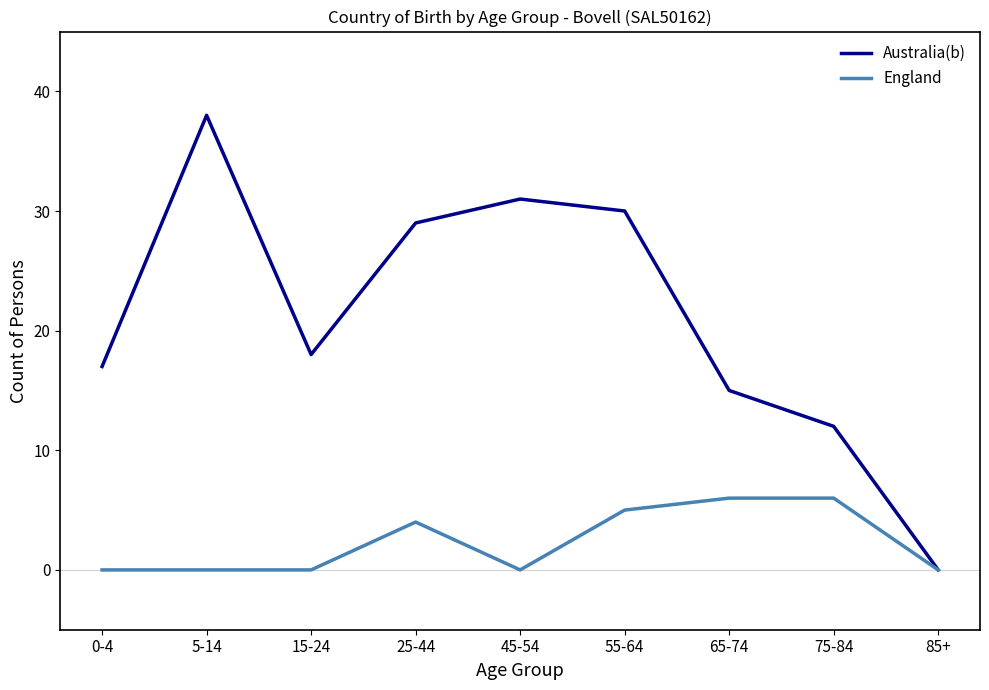

What are all the series names shown in the legend?

Australia(b), England